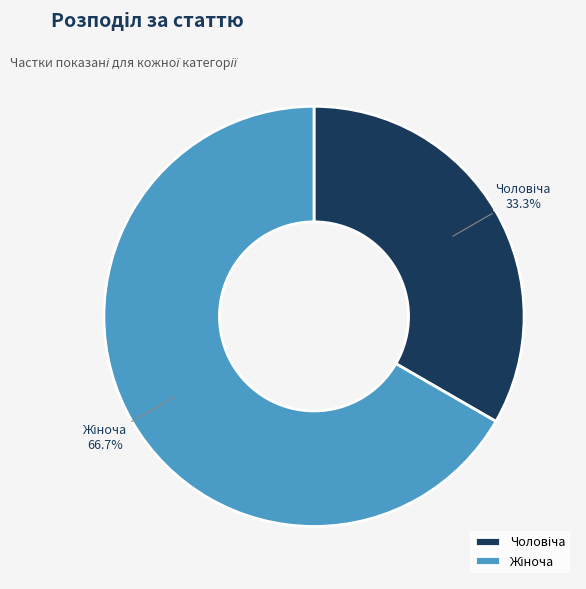

Is there a majority slice in this chart?

Yes